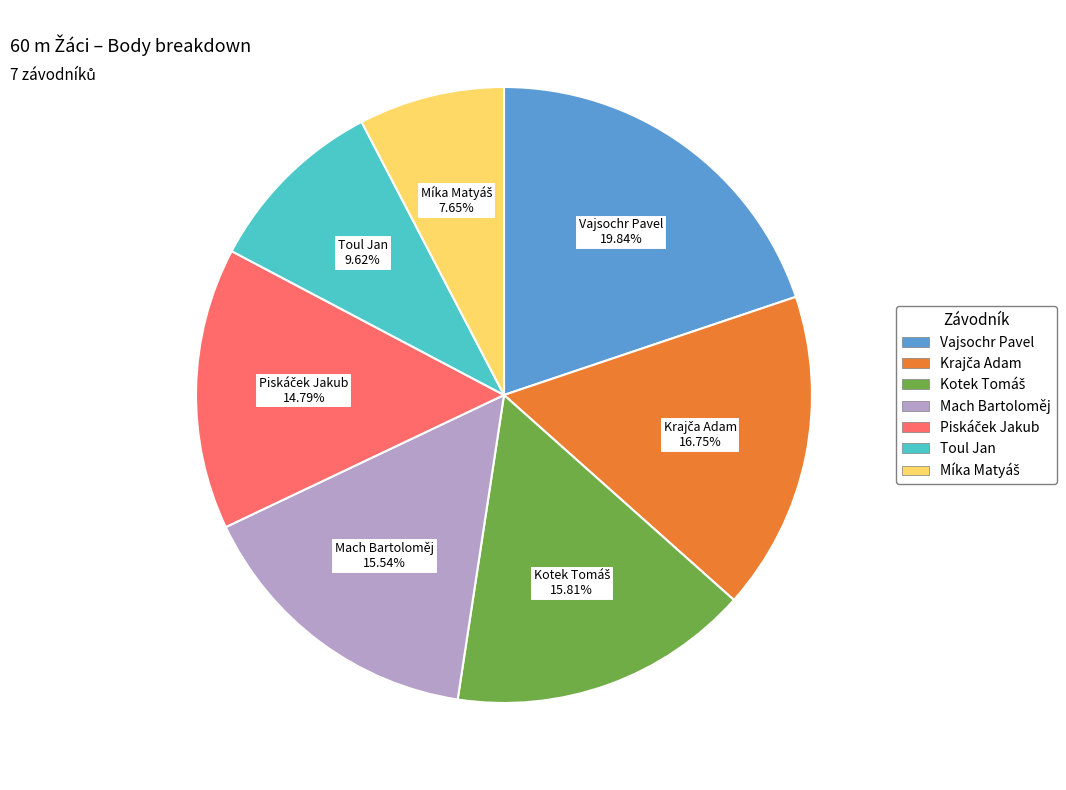

Is there a majority slice in this chart?

No